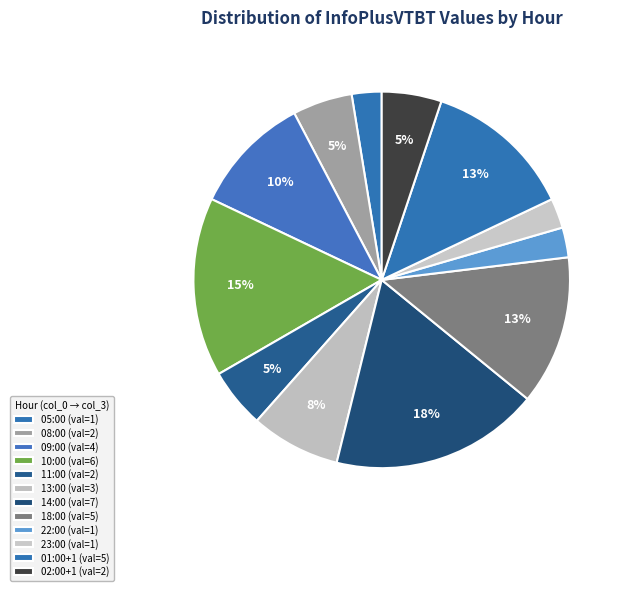

To the nearest percent, what percentage of the pie is 05:00?

3%